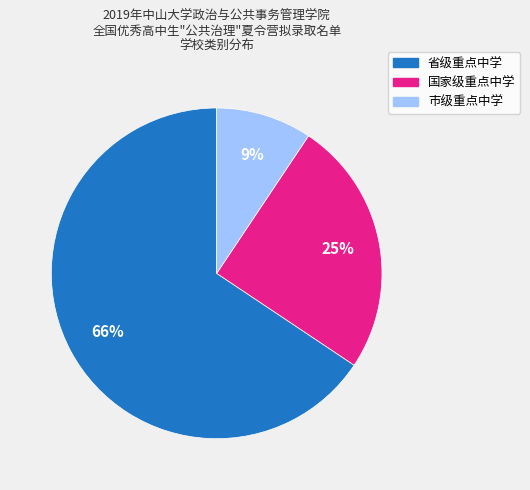

Which slice is the largest?

省级重点中学